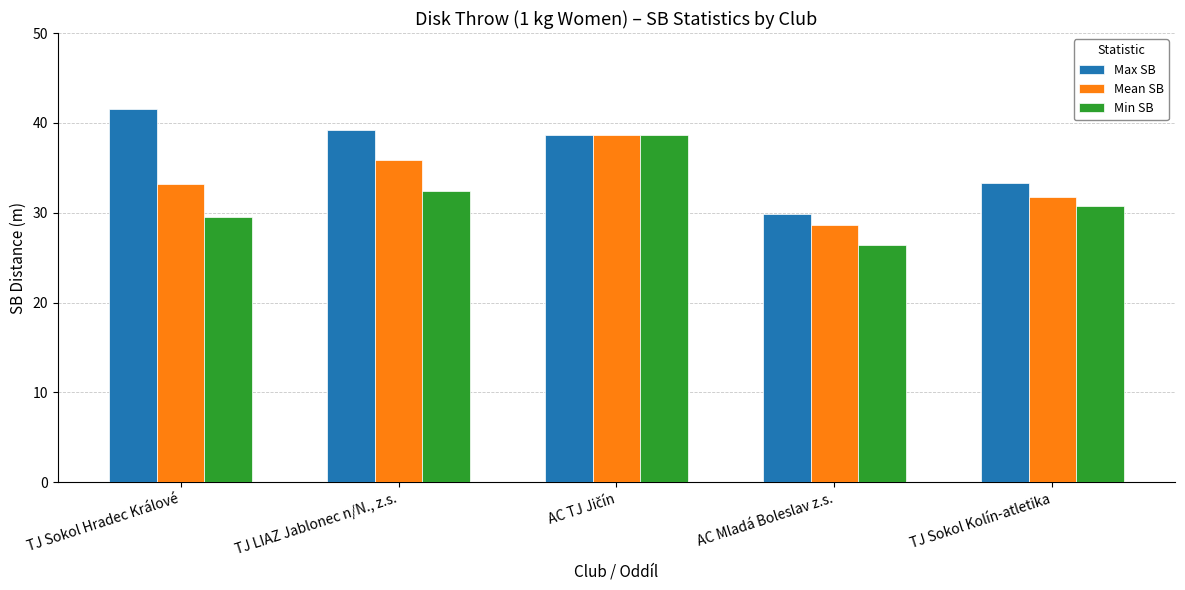

Are the bars horizontal?

No